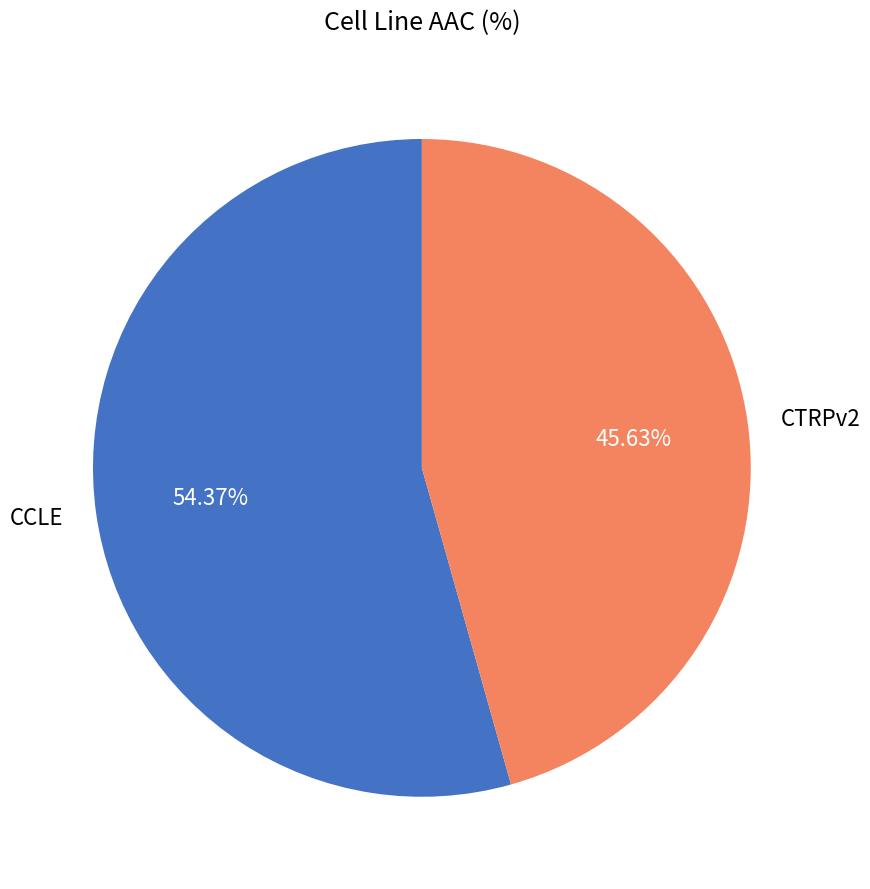

Which slice is the largest?

CCLE